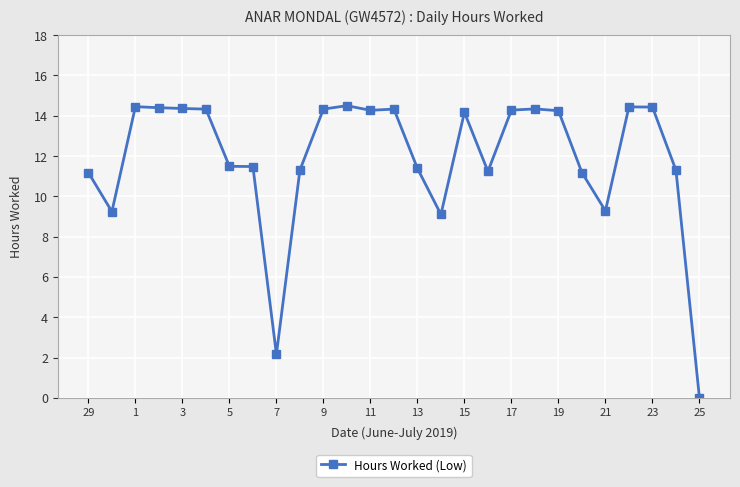

True or false: the data has more than 2 interior local peaks.

True